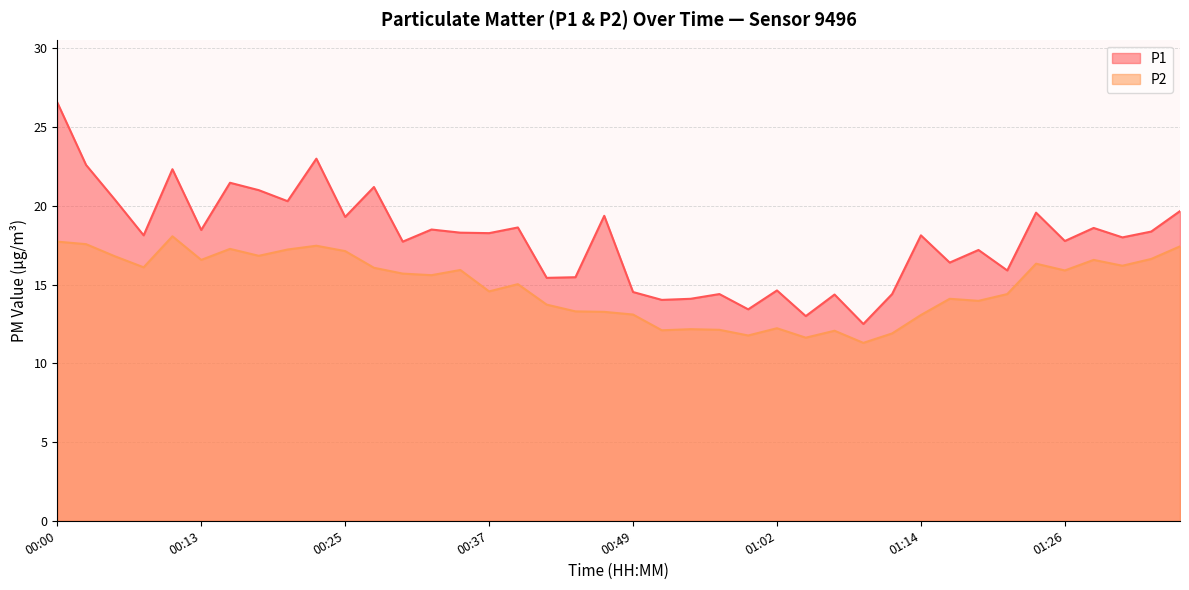

What is the average value of the P2 series?

14.9